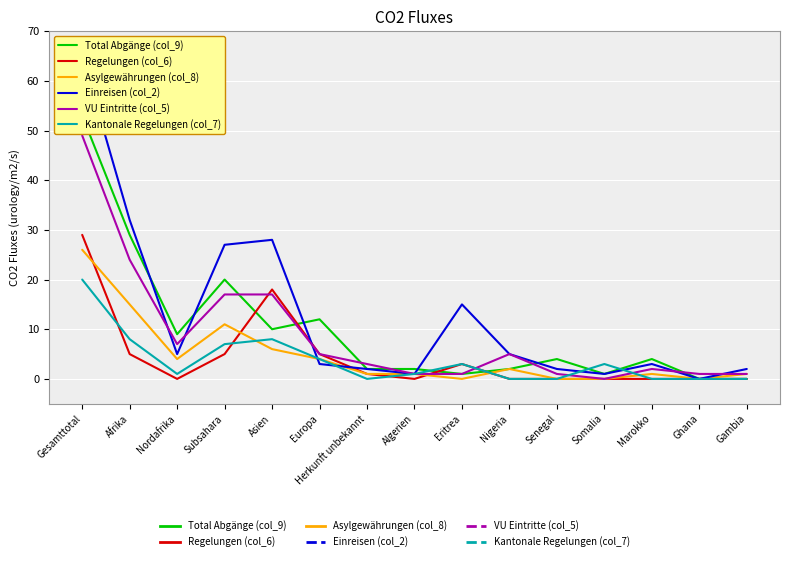

At Subsahara, list the series in order from smallest to largest.

Regelungen (col_6), Kantonale Regelungen (col_7), Asylgewährungen (col_8), VU Eintritte (col_5), Total Abgänge (col_9), Einreisen (col_2)